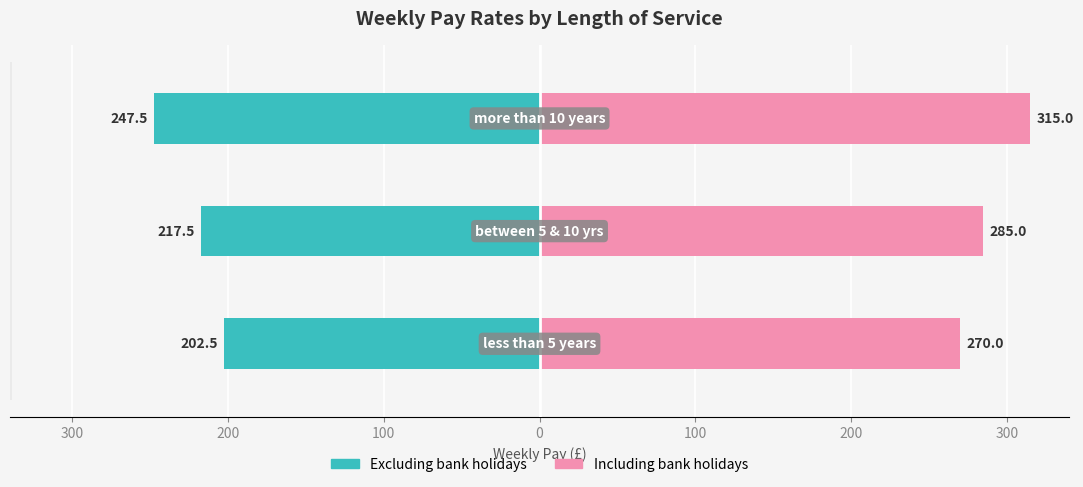

What are all the series names shown in the legend?

Excluding bank holidays, Including bank holidays